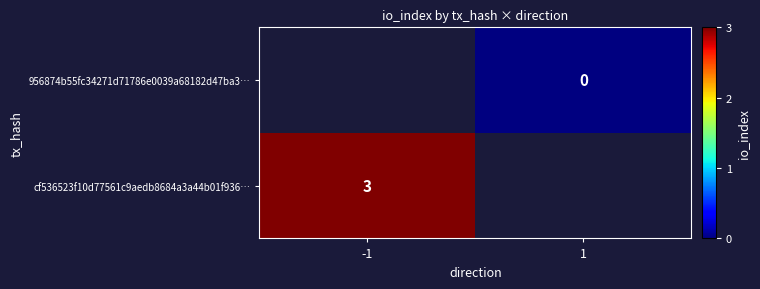

What is the difference between the highest and lowest values at -1?

3